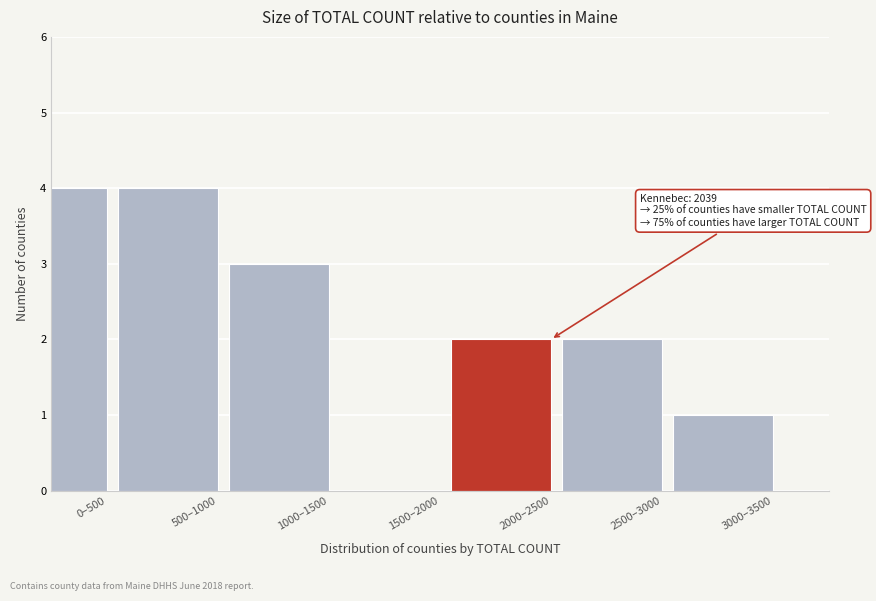

Reading left to right, what are all the values shown in this chart?

0–500=4	500–1000=4	1000–1500=3	1500–2000=0	2000–2500=2	2500–3000=2	3000–3500=1